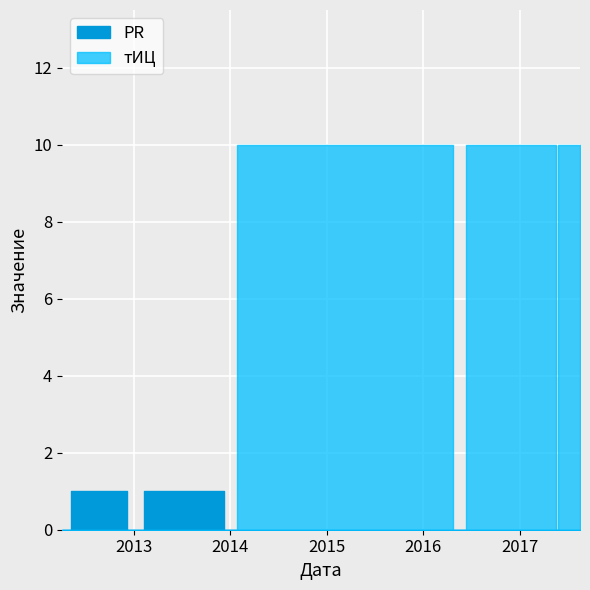

True or false: тИЦ has more than 1 interior local peaks.

True